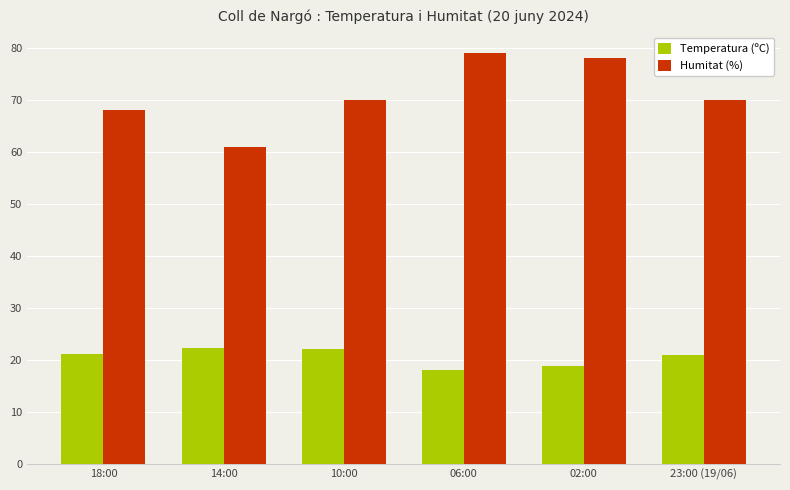

What is the maximum value shown in the chart?

79.0